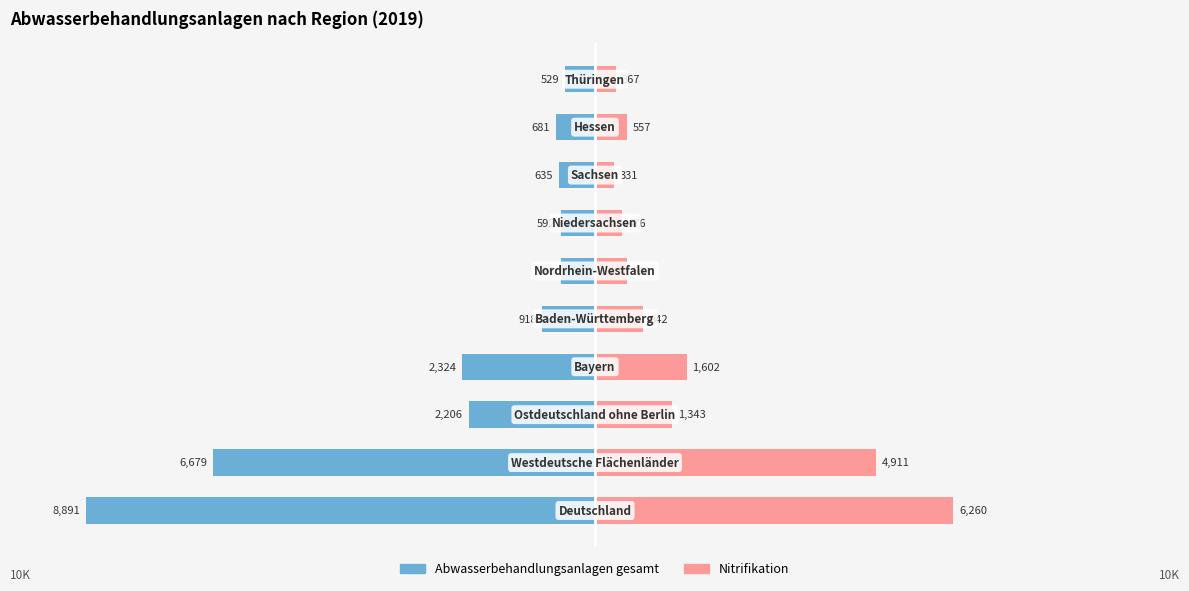

What is the sum of all Abwasserbehandlungsanlagen gesamt values?

-24051